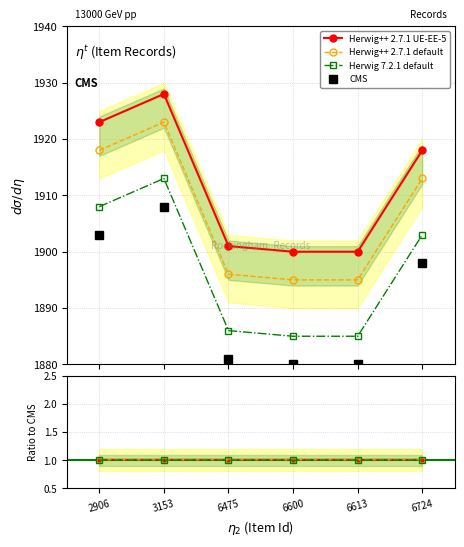

The value of Herwig++ 2.7.1 UE-EE-5 at 6724 is 1.0. True or false?

True